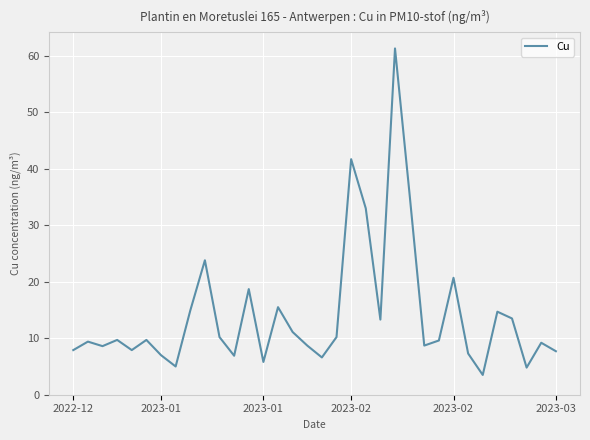

What is the maximum value shown in the chart?

61.3